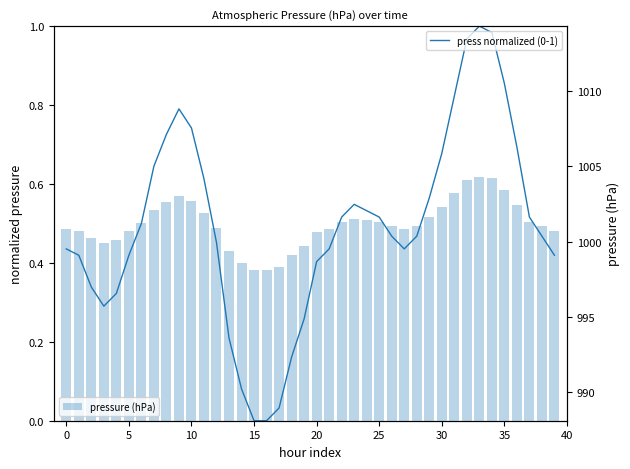

What is the difference between the maximum and minimum values in the pressure (hPa) series?

6.2